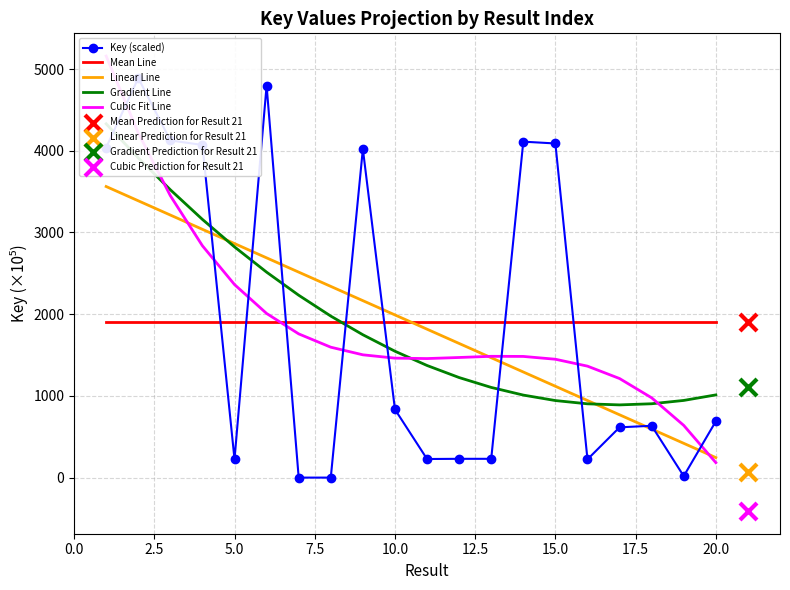

Which series has the largest Y range (max minus min)?

Cubic Fit Line